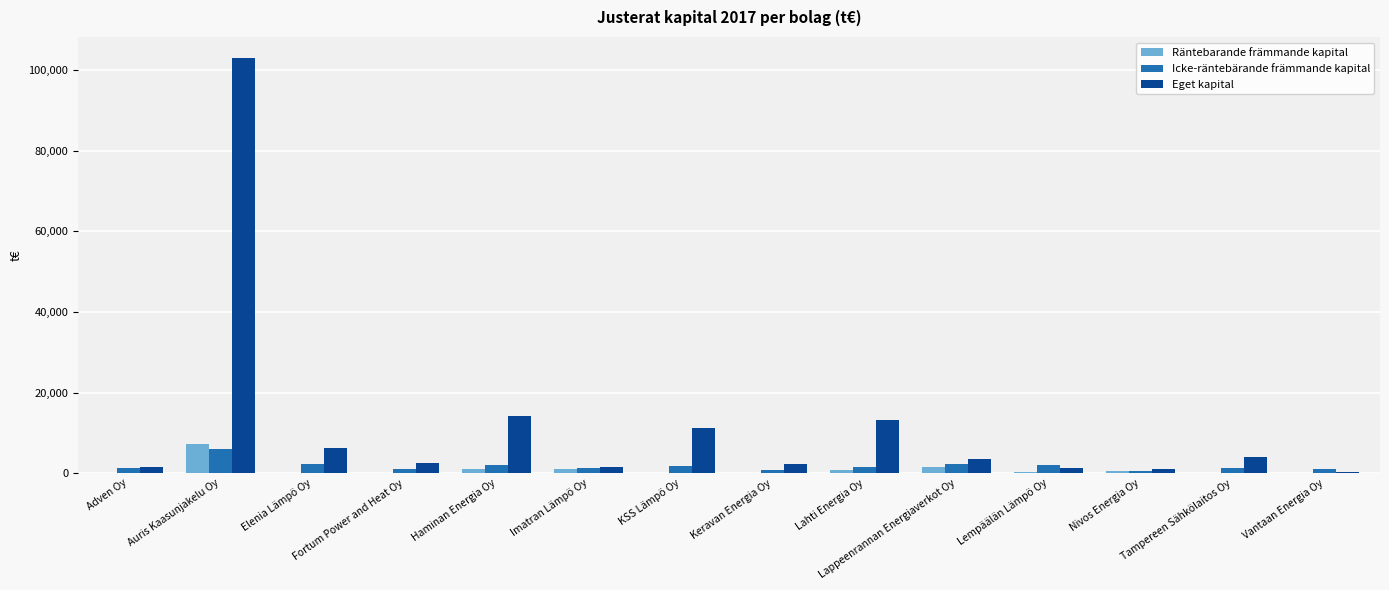

Which series has the largest total across all categories?

Eget kapital